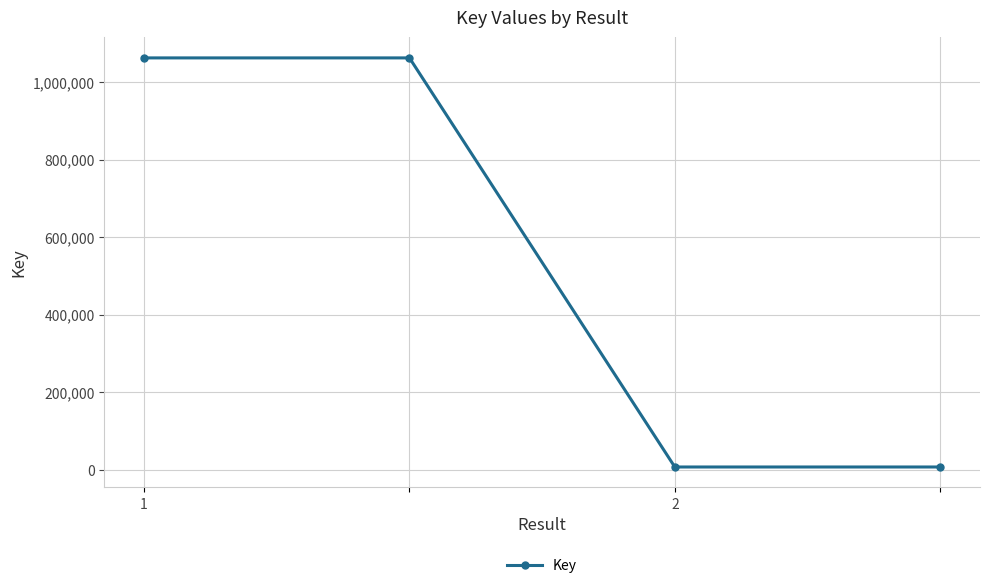

What is the smallest value displayed?

6947